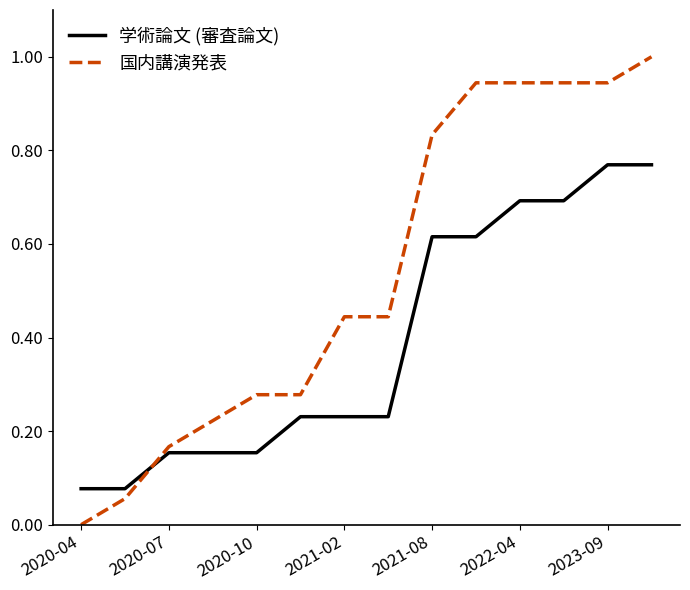

What is the sum of all 国内講演発表 values?

7.5